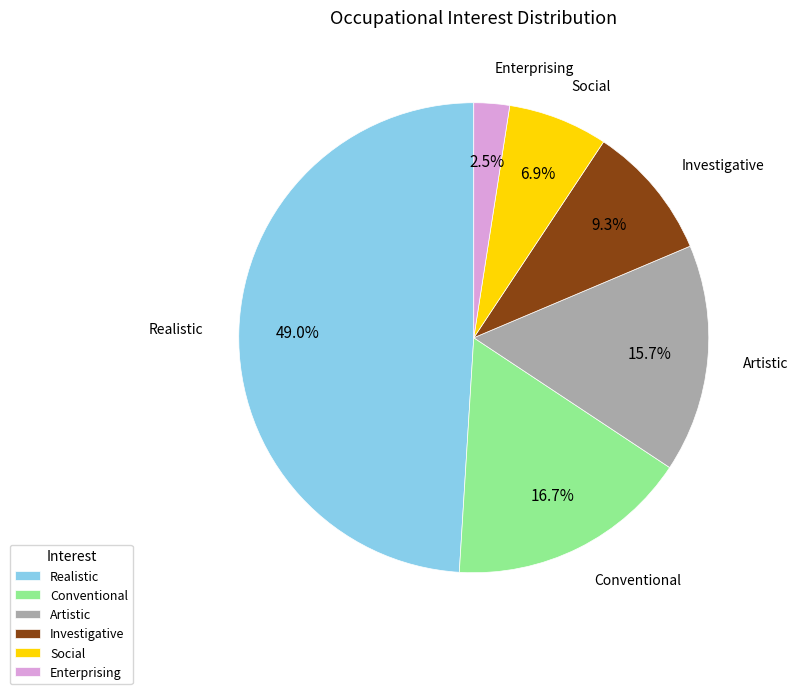

Which category has the biggest portion of the pie?

Realistic